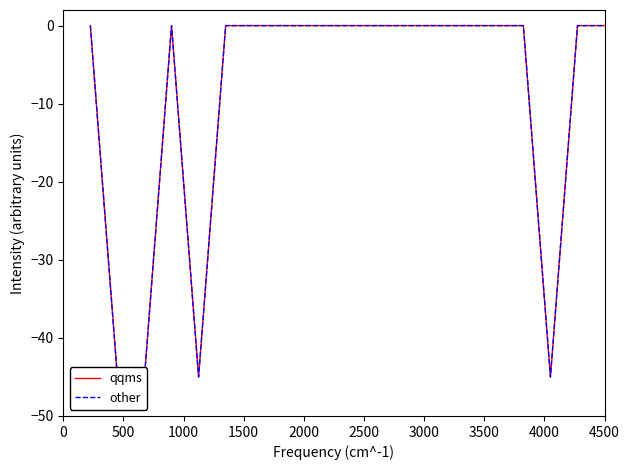

True or false: other and qqms intersect in this chart.

False